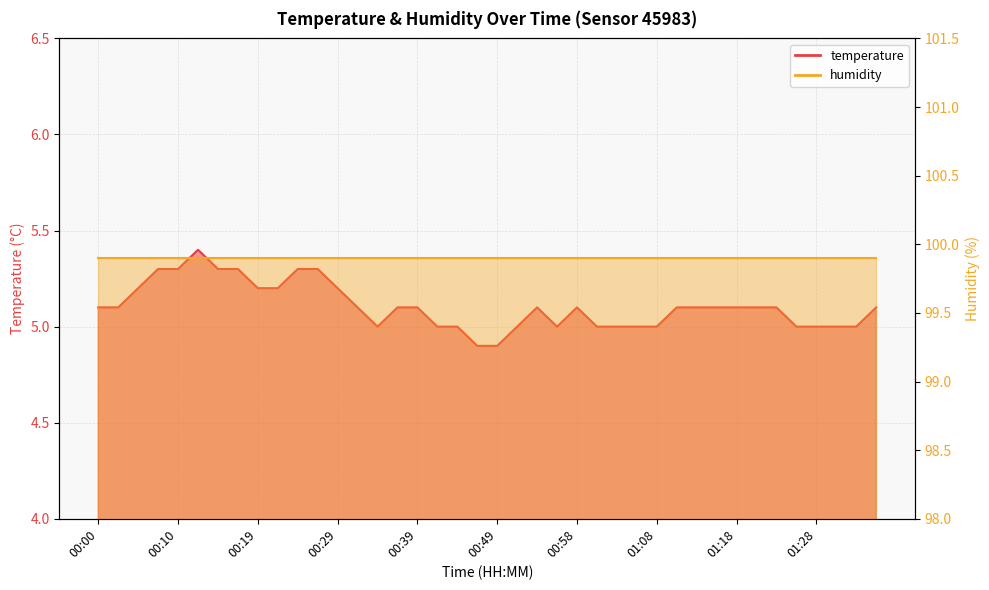

At which category does the data reach its first local valley?

00:34